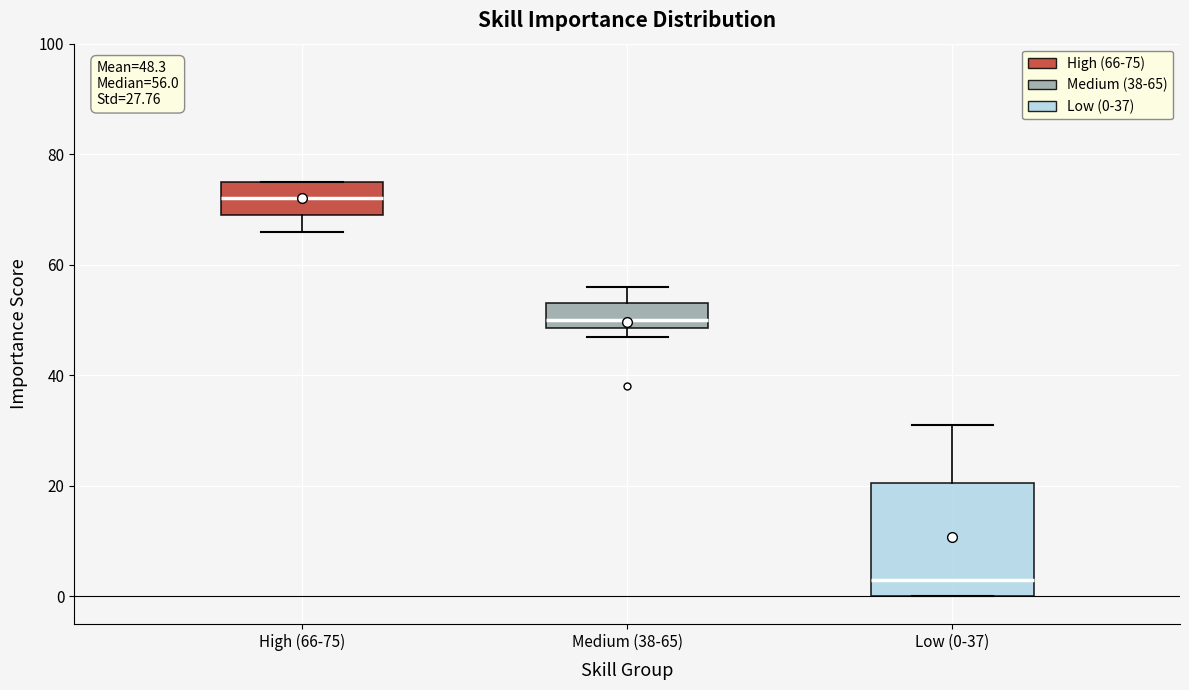

Which box is the tallest, from its lower edge to its upper edge?

Low (0-37)